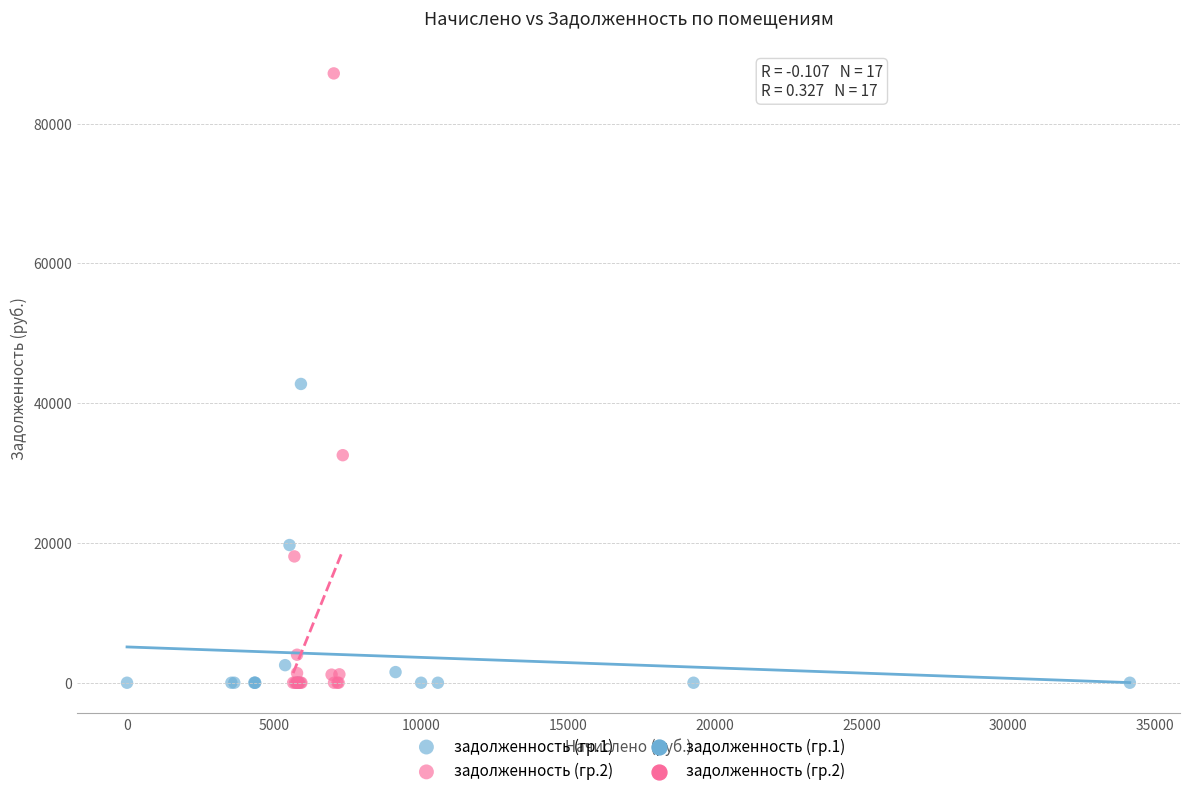

Which series has the largest Y range (max minus min)?

задолженность (гр.2)